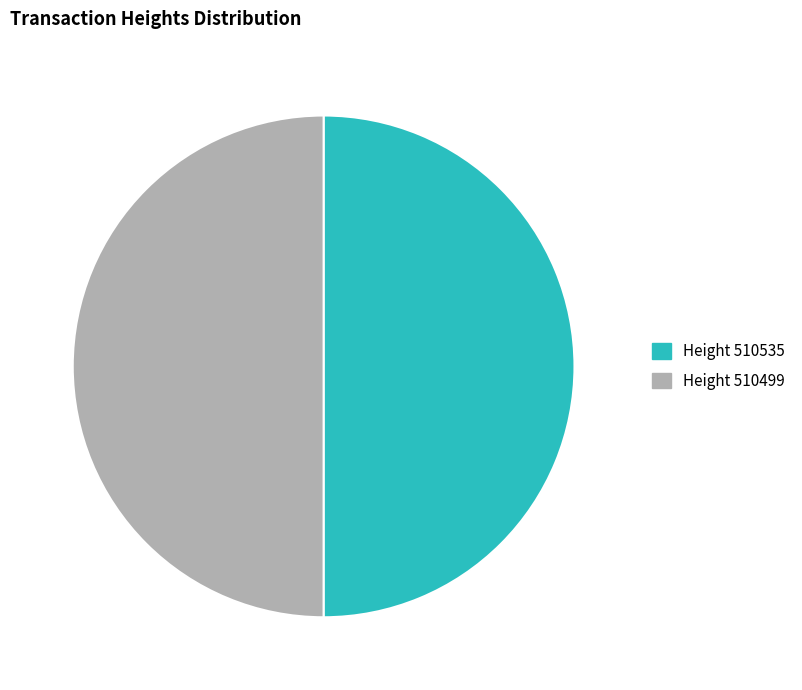

What is the ratio of the value at Height 510499 to the value at Height 510535?

1.0